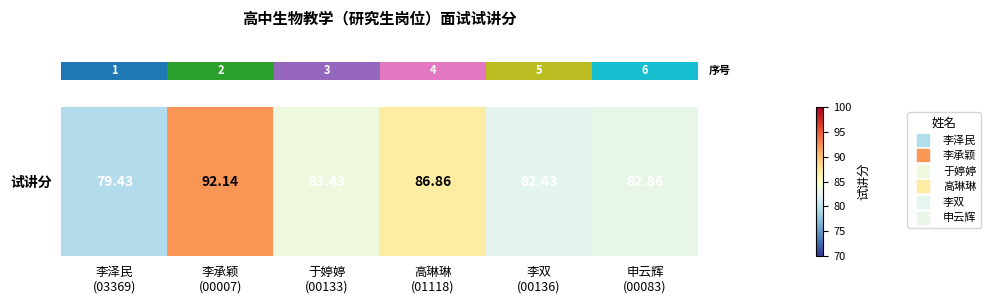

Rank the categories by value from lowest to highest.

李泽民
(03369), 李双
(00136), 申云辉
(00083), 于婷婷
(00133), 高琳琳
(01118), 李承颖
(00007)